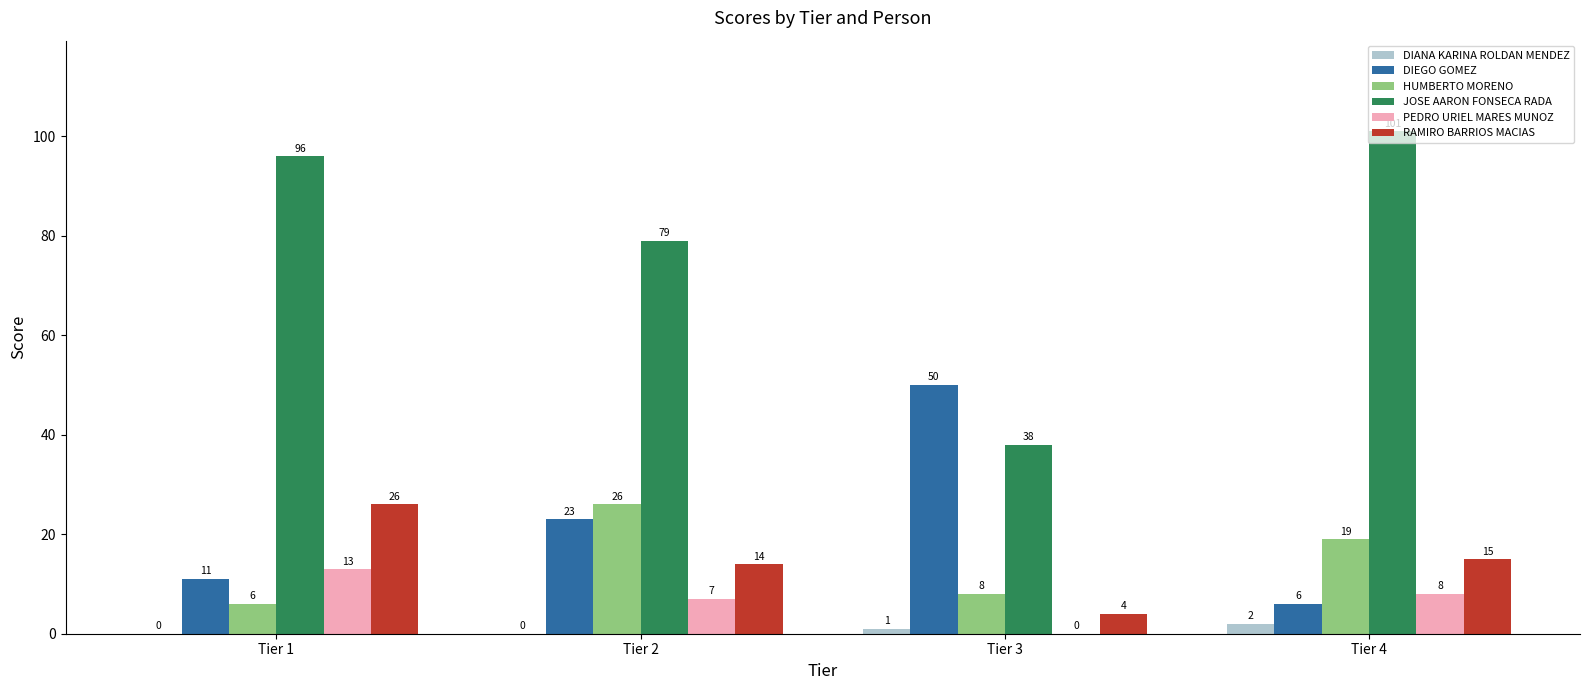

At which category is the sum across all series the highest?

Tier 1